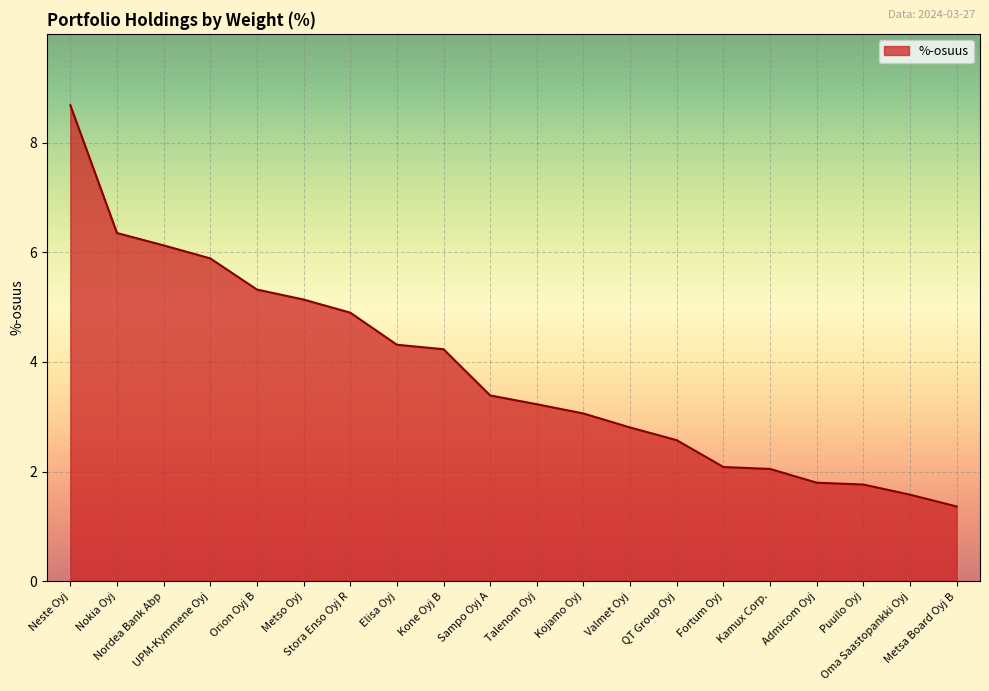

What is the difference between the values at Metsa Board Oyj B and Fortum Oyj?

0.7